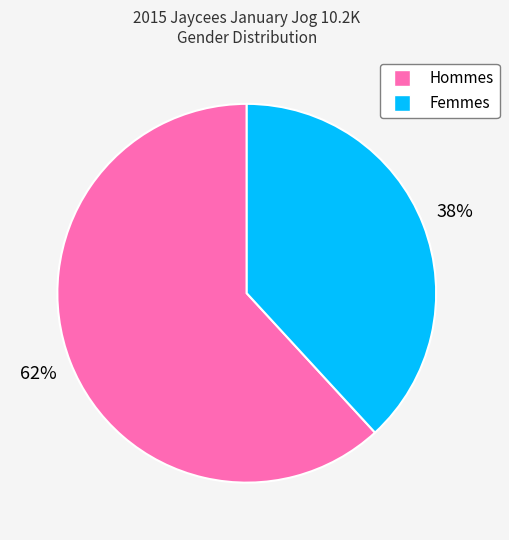

Does any single category account for the majority?

Yes